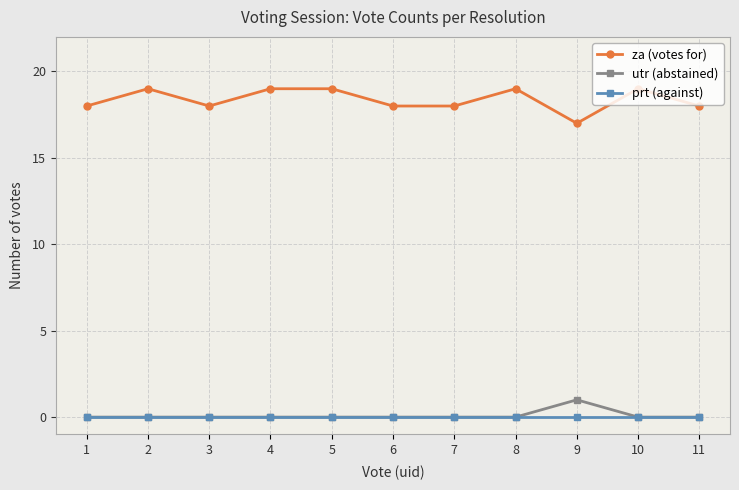

True or false: za (votes for) has more than 1 interior local peaks.

True